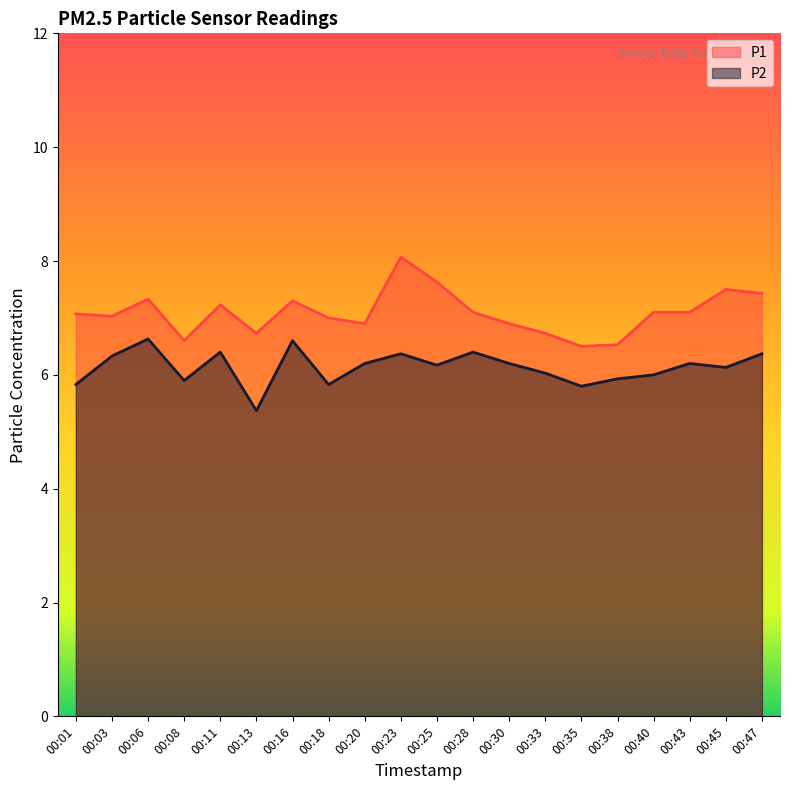

At which label does P1 first exceed 7?

00:01